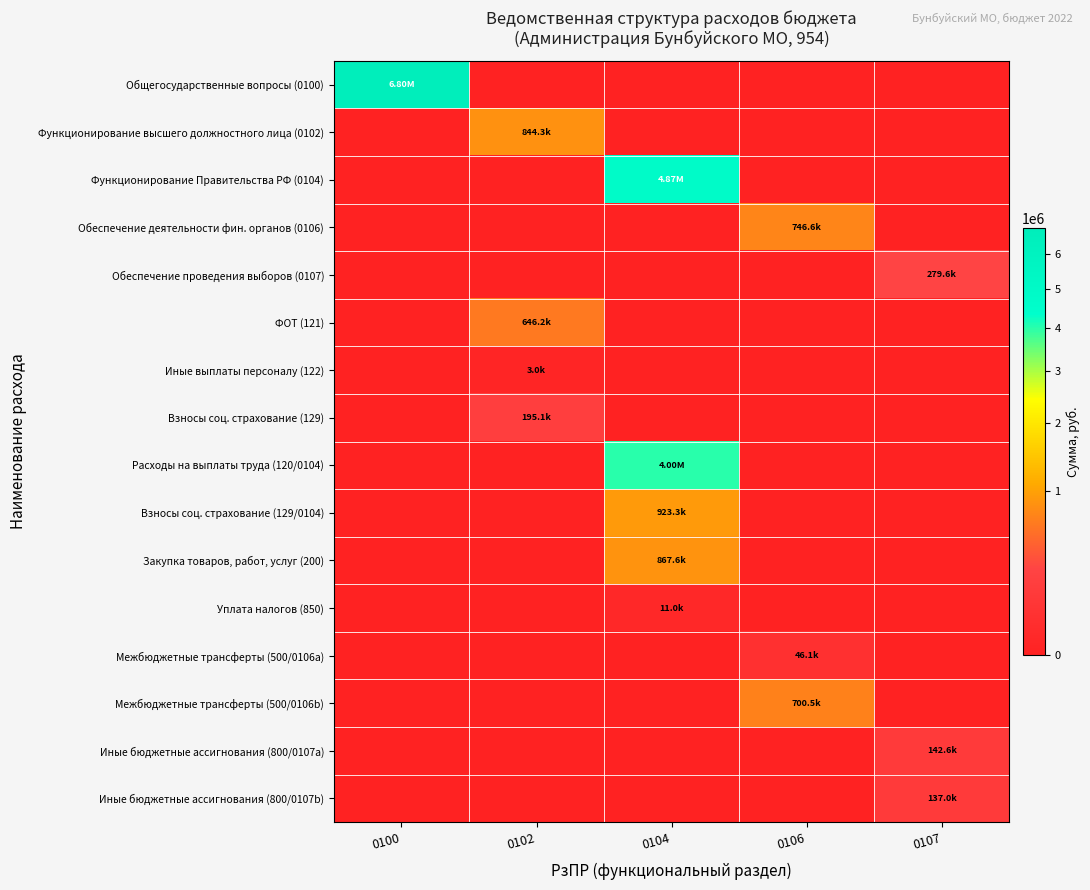

What is the greatest value displayed?

6799839.9